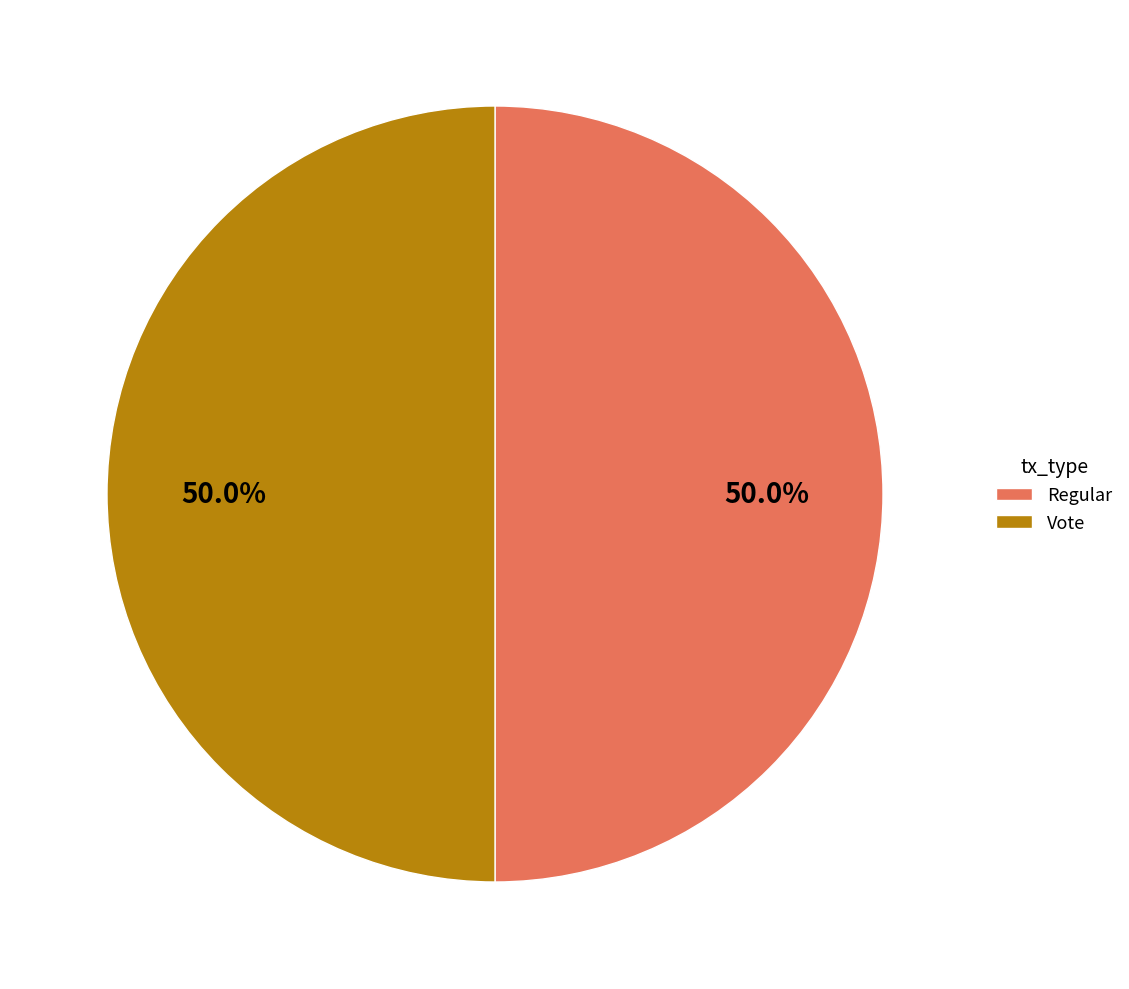

Combined, do Regular and Vote account for over 50%?

Yes